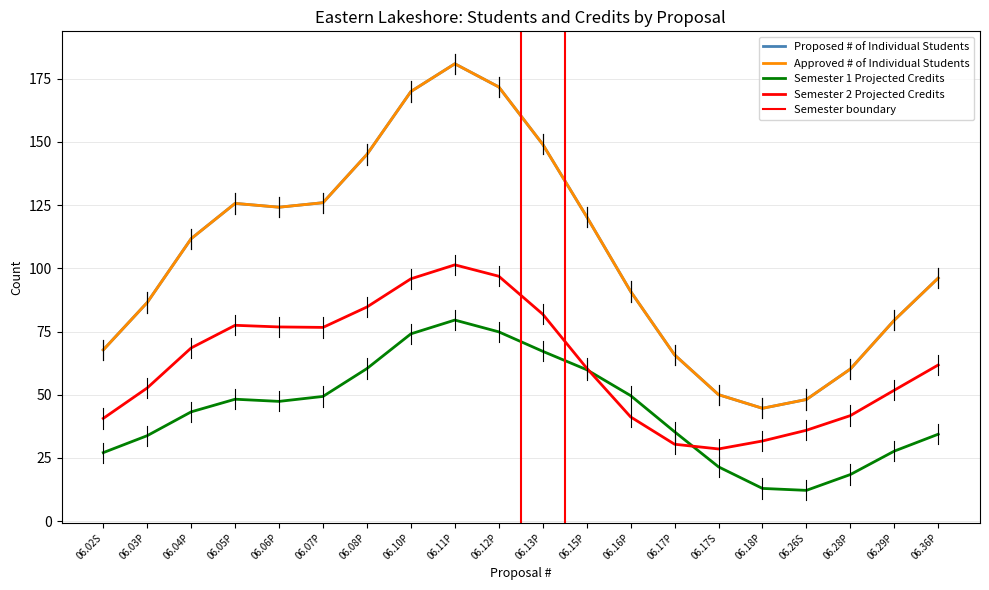

Which has a higher value, 06.26S or 06.11P?

06.11P